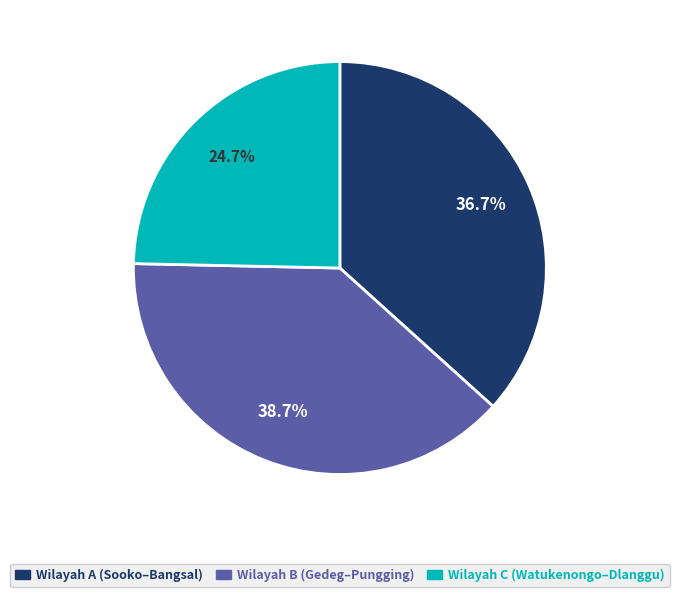

Is there any slice that represents more than half of the pie?

No